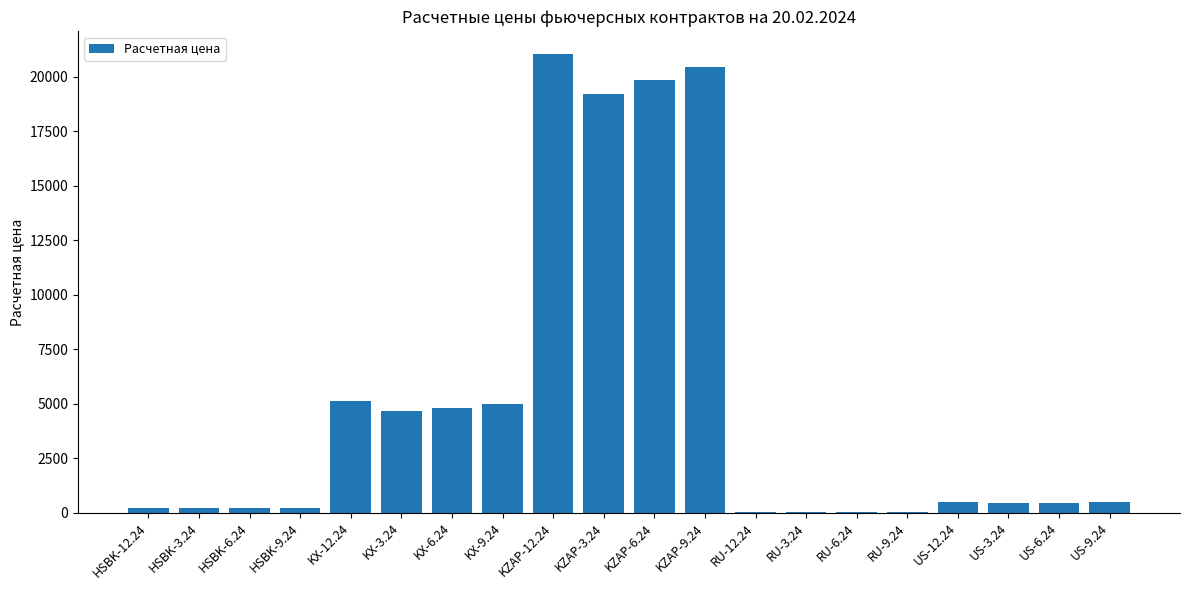

Which label corresponds to the largest value in the chart?

KZAP-12.24